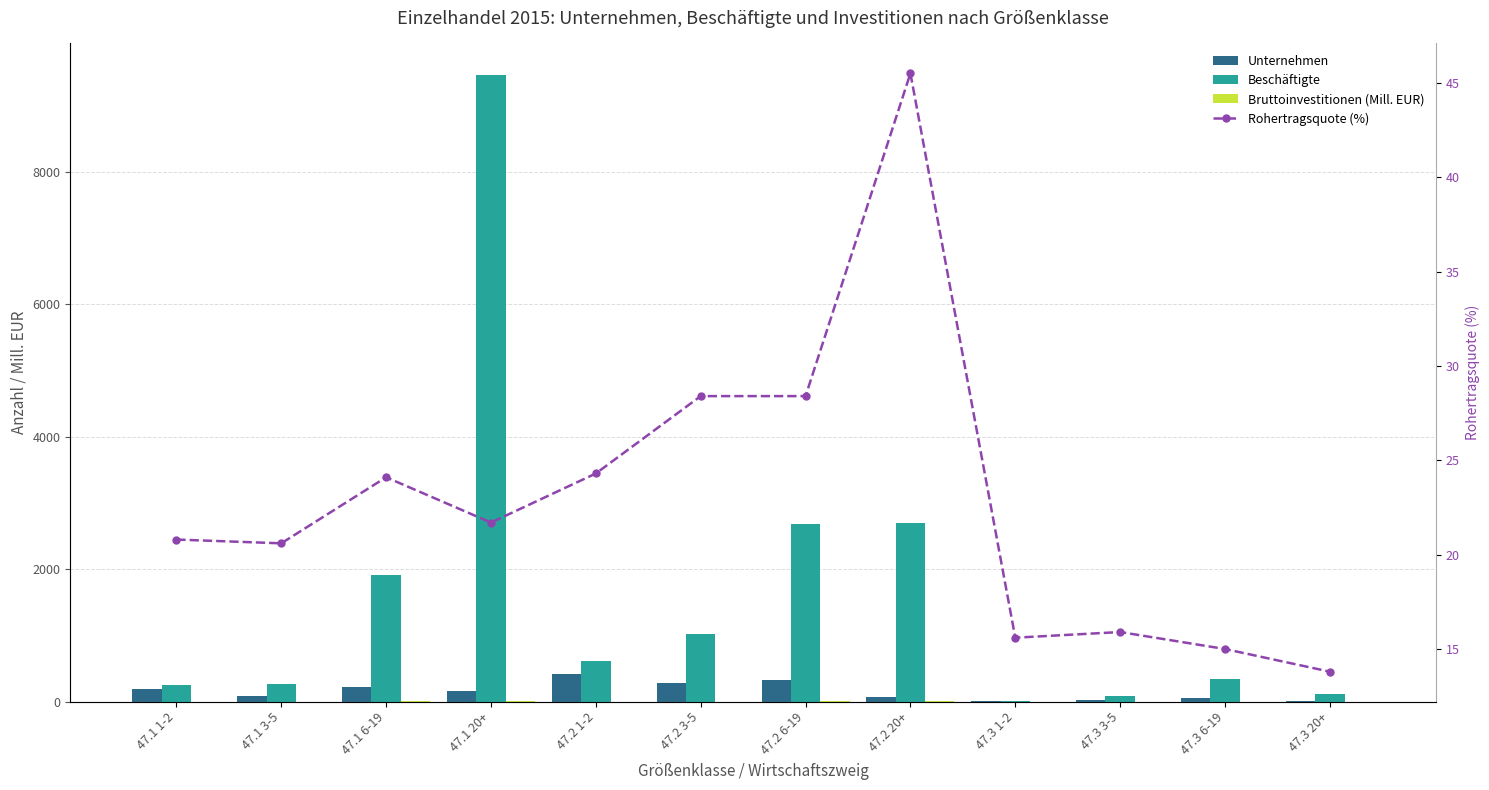

Are the bars grouped side by side (vs. stacked)?

Yes